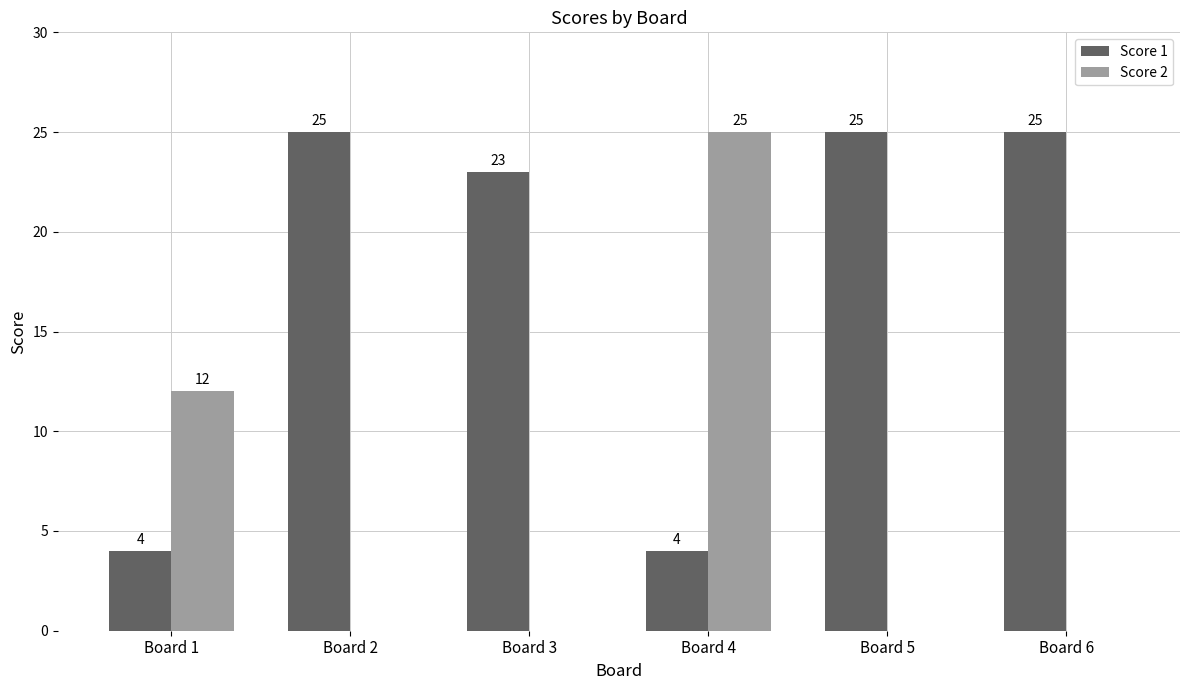

At which label is Score 1 closest to 14?

Board 3